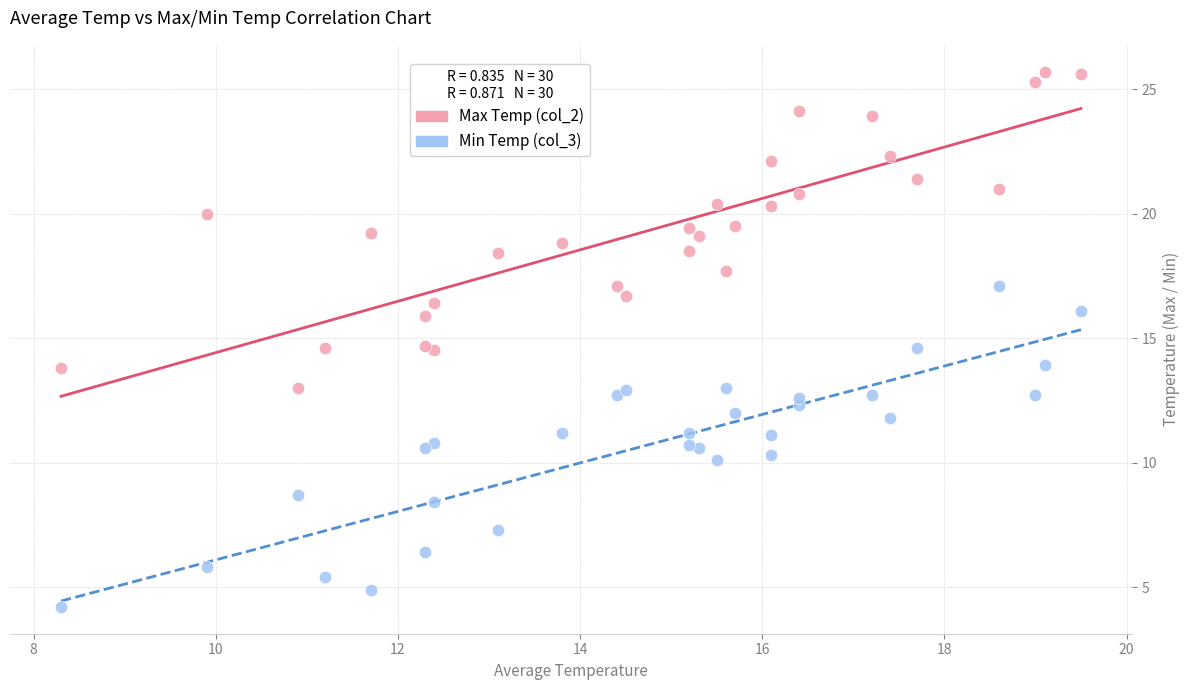

Which series reaches the maximum Y coordinate?

Max Temp (col_2)